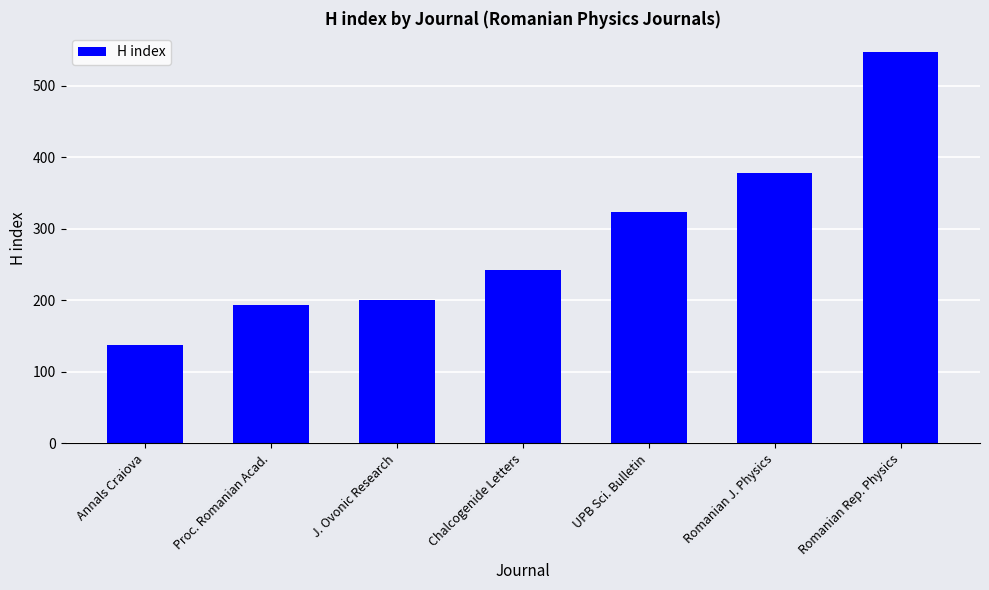

How many data points are less than 243?

3